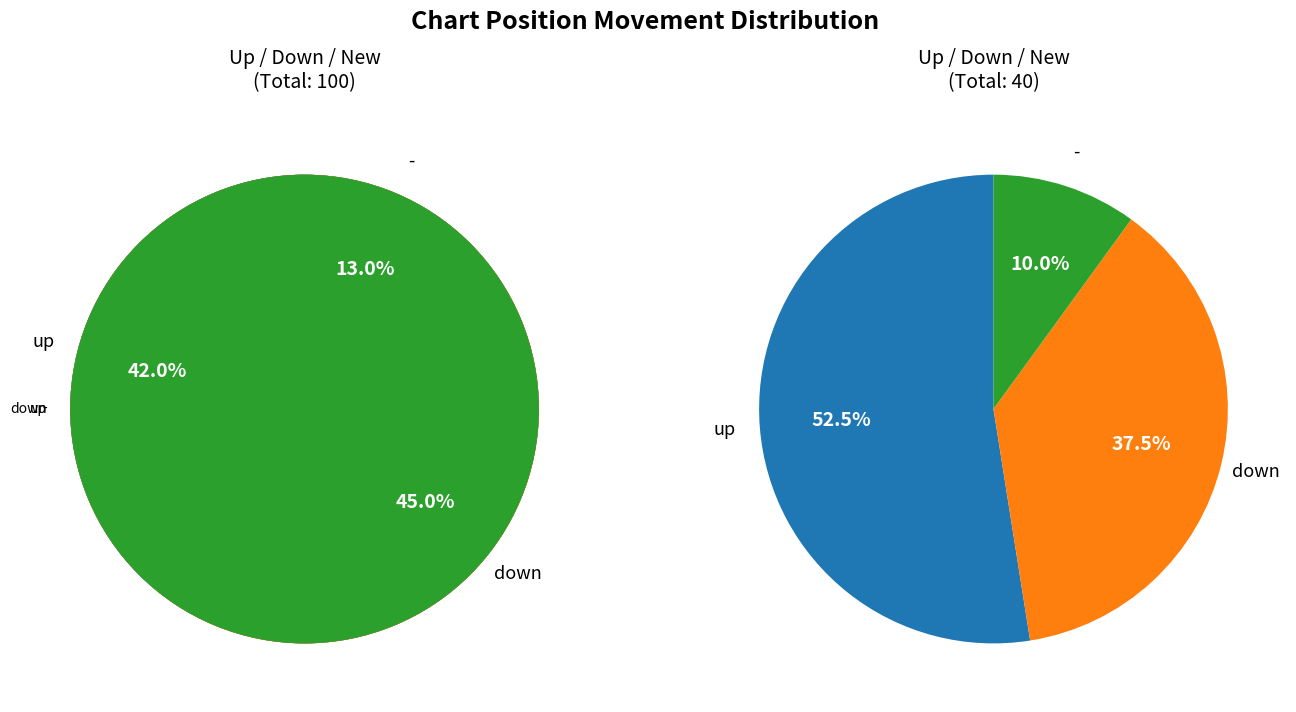

What is the largest slice in the pie chart?

down